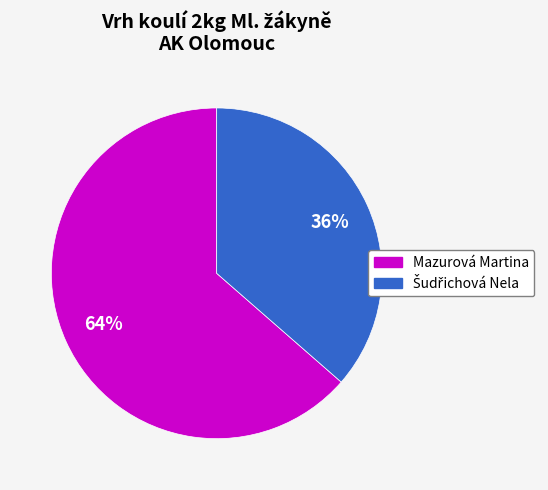

To the nearest percent, what portion does Mazurová Martina represent?

64%